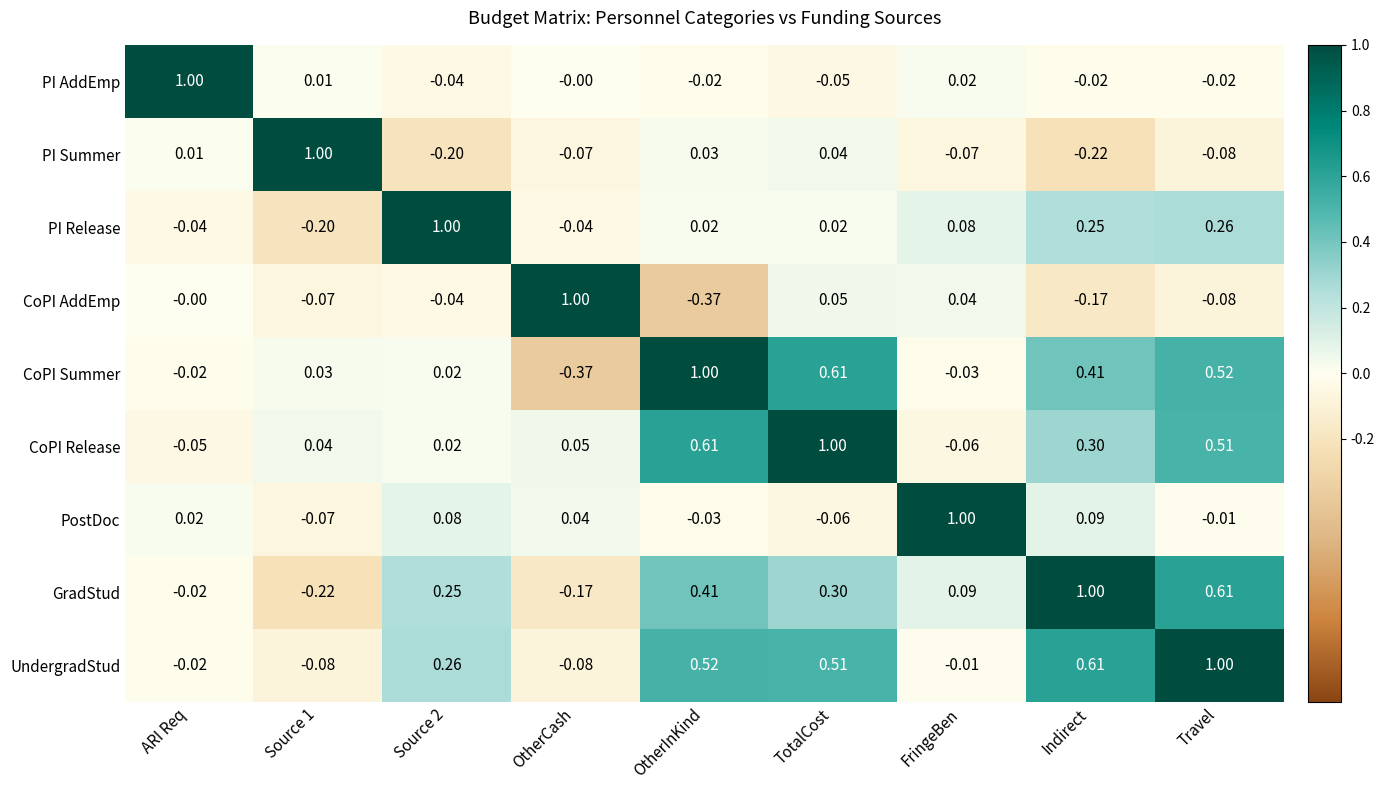

Rank the series at OtherInKind from lowest to highest value.

CoPI AddEmp, PostDoc, PI AddEmp, PI Release, PI Summer, GradStud, UndergradStud, CoPI Release, CoPI Summer